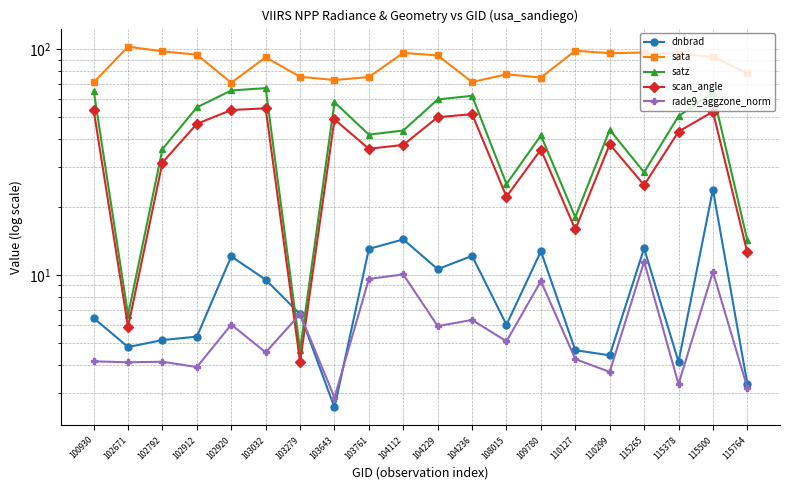

How many categories are shown in the chart?

20